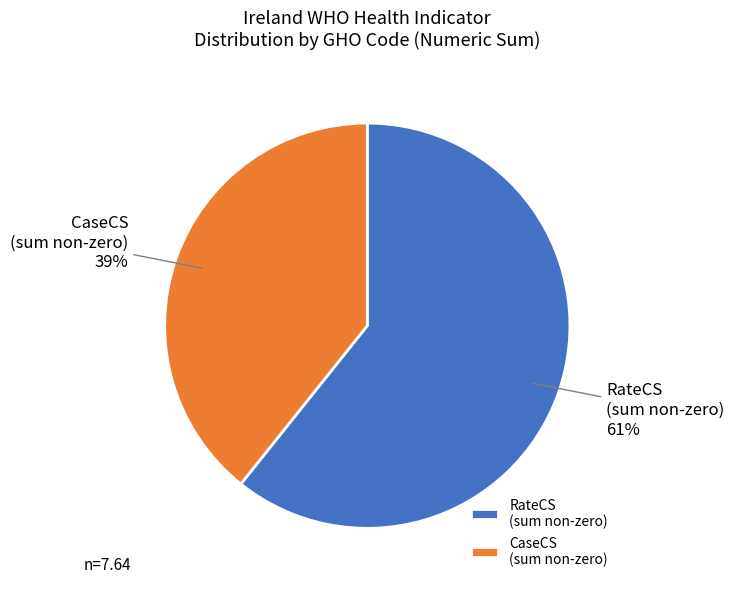

The RateCS (sum non-zero) slice represents 61% of the pie. True or false?

True